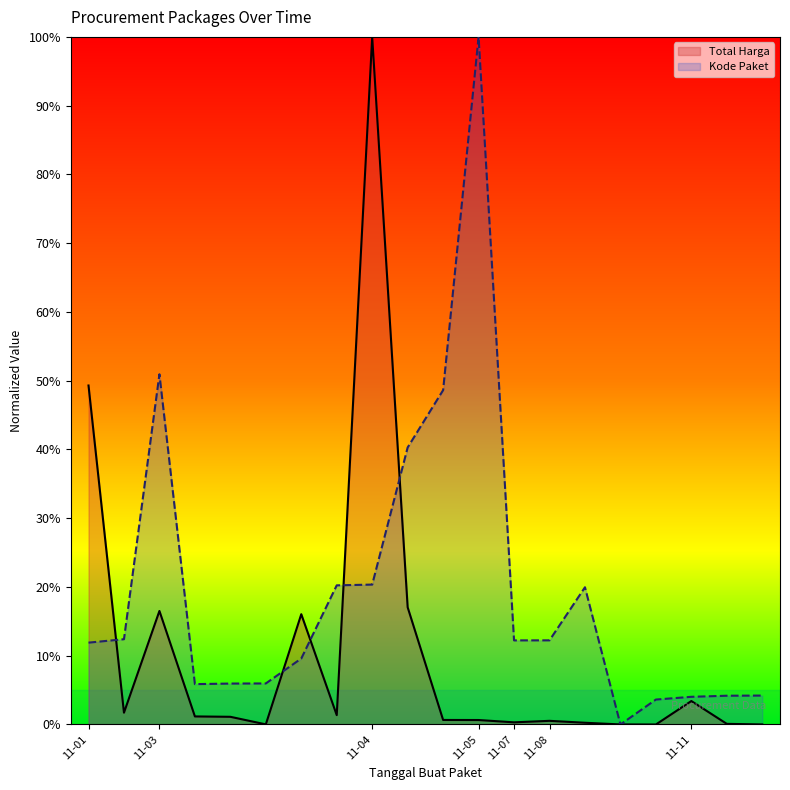

True or false: Total Harga has a value of 0.0 at 2021-11-08.

False